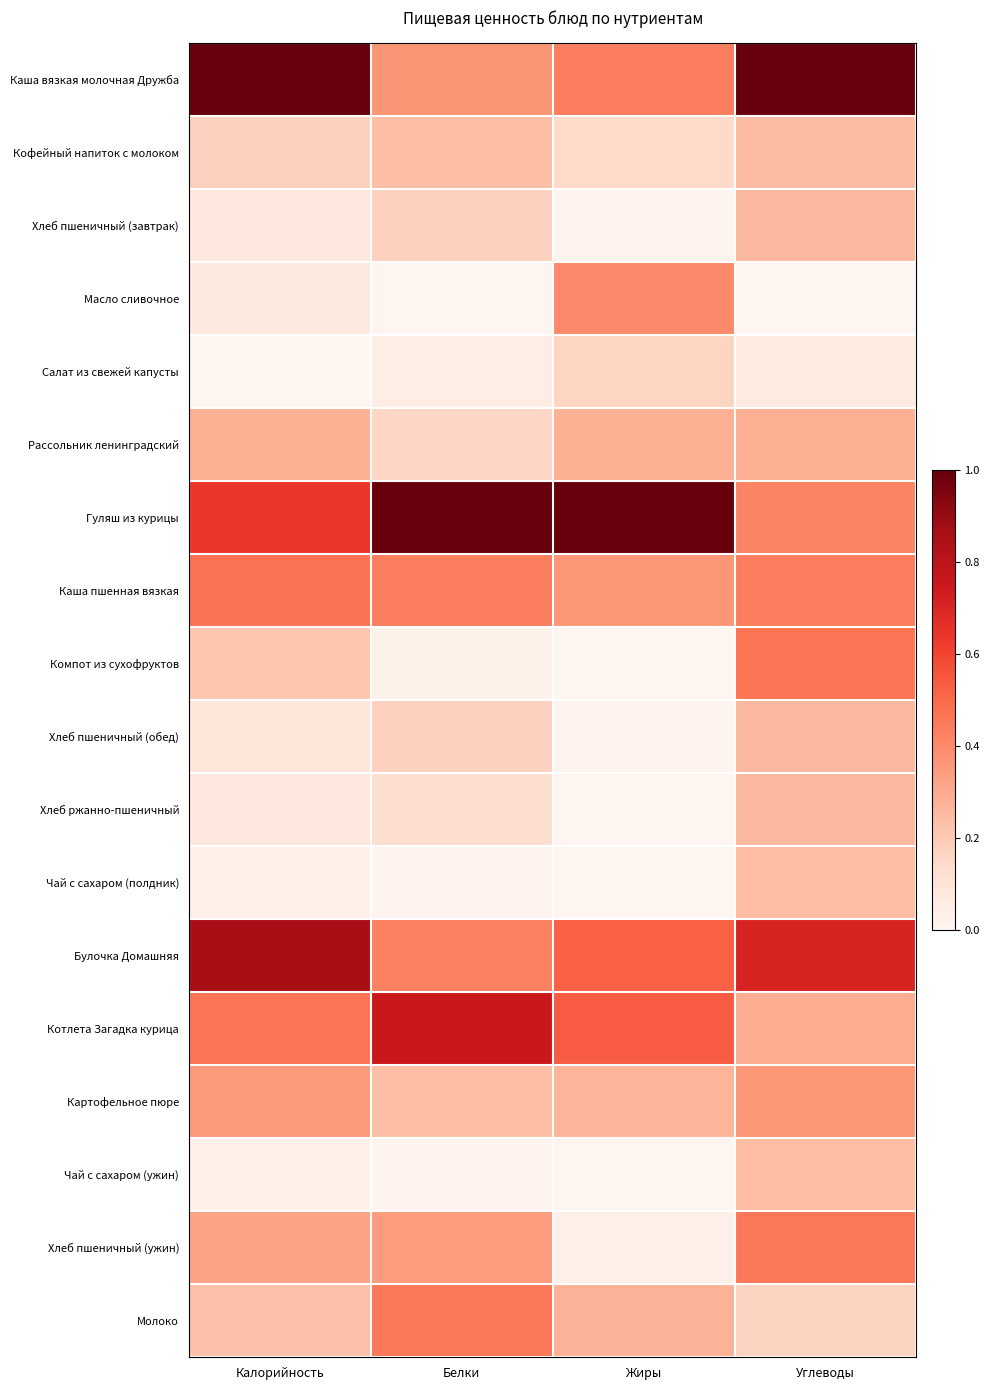

Reading left to right, extract all data points from this chart.

Каша вязкая молочная Дружба: Калорийность=1.0	Белки=0.4	Жиры=0.4	Углеводы=1.0
Кофейный напиток с молоком: Калорийность=0.2	Белки=0.2	Жиры=0.1	Углеводы=0.2
Хлеб пшеничный (завтрак): Калорийность=0.1	Белки=0.2	Жиры=0.0	Углеводы=0.3
Масло сливочное: Калорийность=0.1	Белки=0.0	Жиры=0.4	Углеводы=0.0
Салат из свежей капусты: Калорийность=0.0	Белки=0.0	Жиры=0.2	Углеводы=0.1
Рассольник ленинградский: Калорийность=0.3	Белки=0.2	Жиры=0.3	Углеводы=0.3
Гуляш из курицы: Калорийность=0.6	Белки=1.0	Жиры=1.0	Углеводы=0.4
Каша пшенная вязкая: Калорийность=0.5	Белки=0.4	Жиры=0.4	Углеводы=0.4
Компот из сухофруктов: Калорийность=0.2	Белки=0.0	Жиры=0.0	Углеводы=0.5
Хлеб пшеничный (обед): Калорийность=0.1	Белки=0.2	Жиры=0.0	Углеводы=0.3
Хлеб ржанно-пшеничный: Калорийность=0.1	Белки=0.1	Жиры=0.0	Углеводы=0.3
Чай с сахаром (полдник): Калорийность=0.0	Белки=0.0	Жиры=0.0	Углеводы=0.2
Булочка Домашняя: Калорийность=0.9	Белки=0.4	Жиры=0.5	Углеводы=0.7
Котлета Загадка курица: Калорийность=0.5	Белки=0.8	Жиры=0.5	Углеводы=0.3
Картофельное пюре: Калорийность=0.4	Белки=0.2	Жиры=0.3	Углеводы=0.4
Чай с сахаром (ужин): Калорийность=0.0	Белки=0.0	Жиры=0.0	Углеводы=0.2
Хлеб пшеничный (ужин): Калорийность=0.3	Белки=0.3	Жиры=0.0	Углеводы=0.5
Молоко: Калорийность=0.2	Белки=0.5	Жиры=0.3	Углеводы=0.2